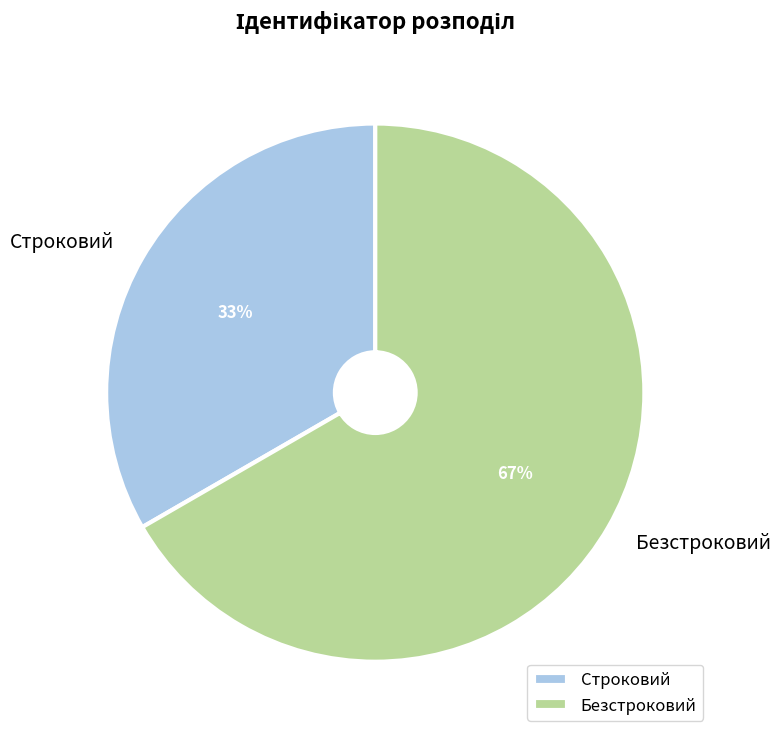

What is the ratio of the value at Безстроковий to the value at Строковий?

2.0